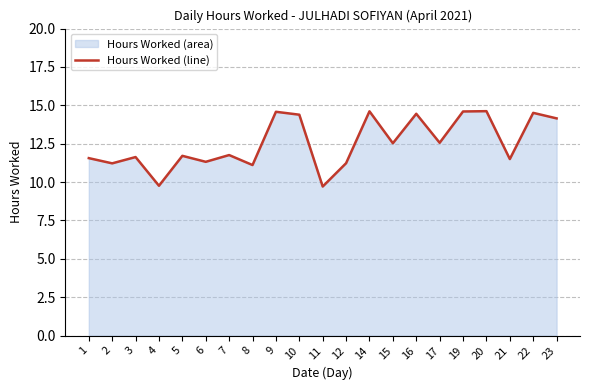

What is the difference between the maximum and minimum values?

4.9